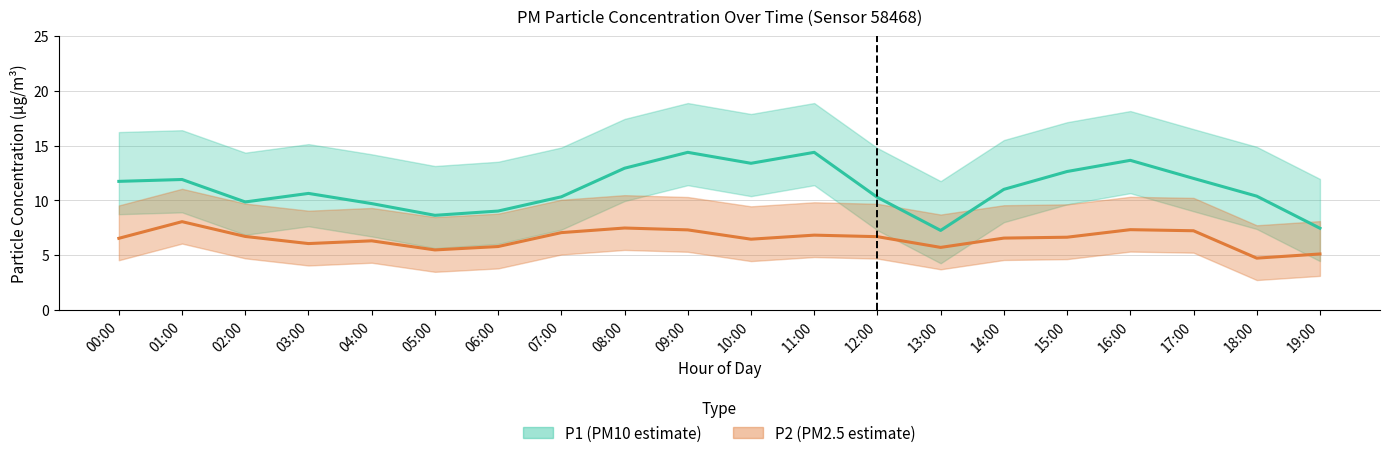

At which category does P2 (PM2.5 estimate) reach its first local valley?

03:00